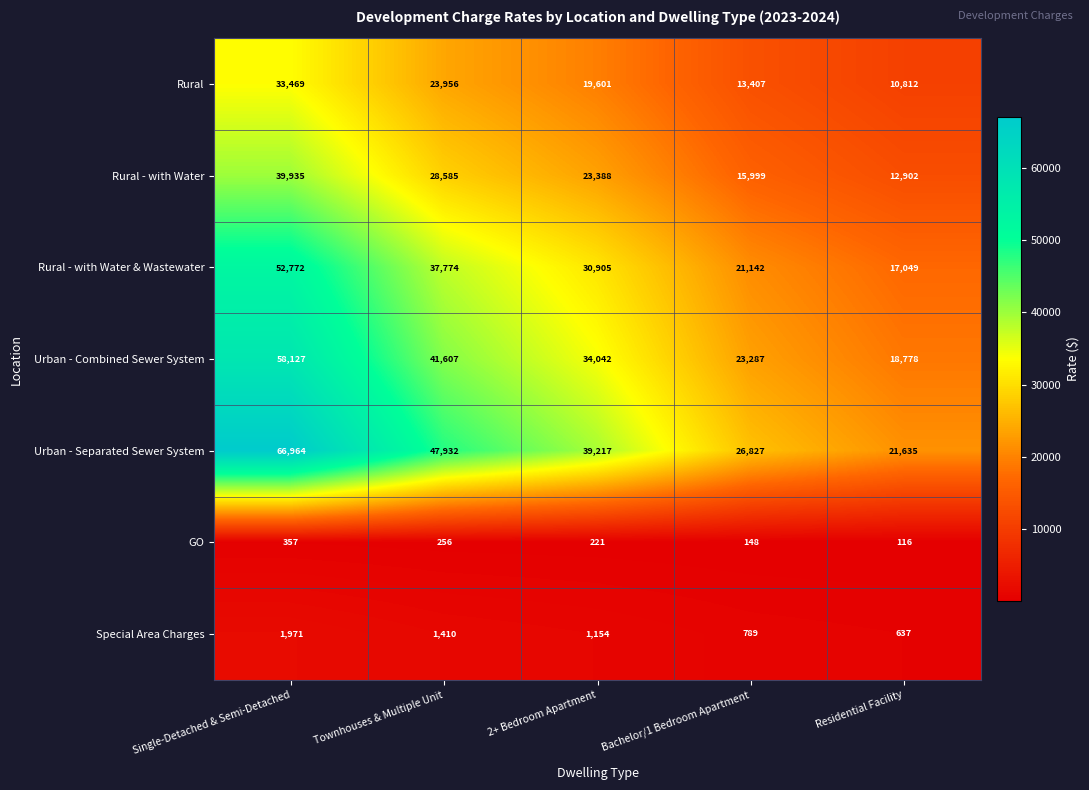

True or false: Special Area Charges has a value of 860 at Townhouses & Multiple Unit.

False